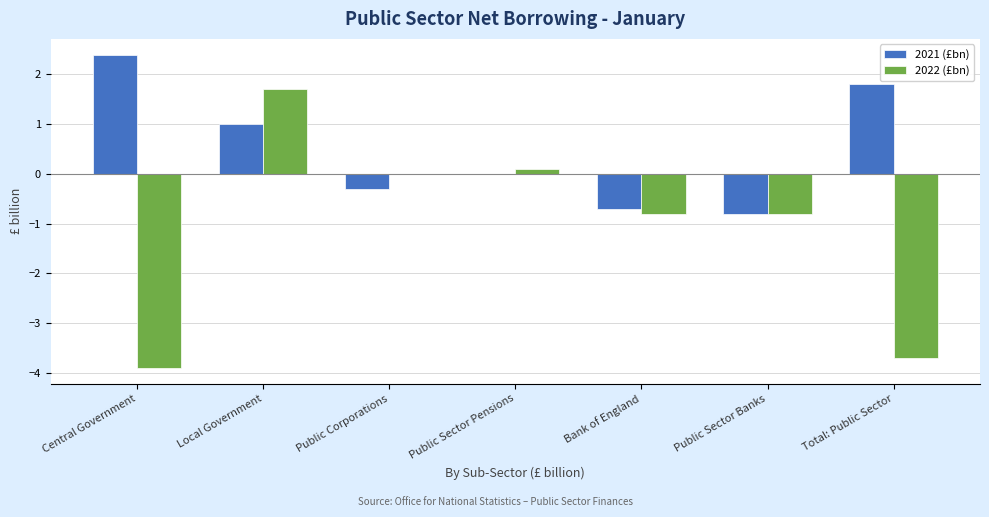

How many series are shown in this chart?

2